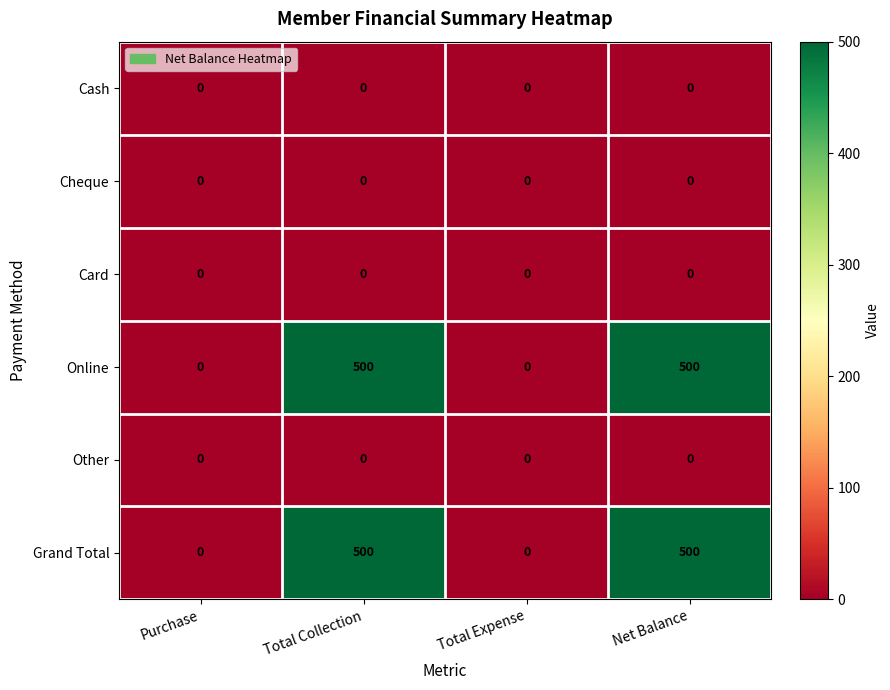

What is the spread (max minus min) of values at Net Balance?

500